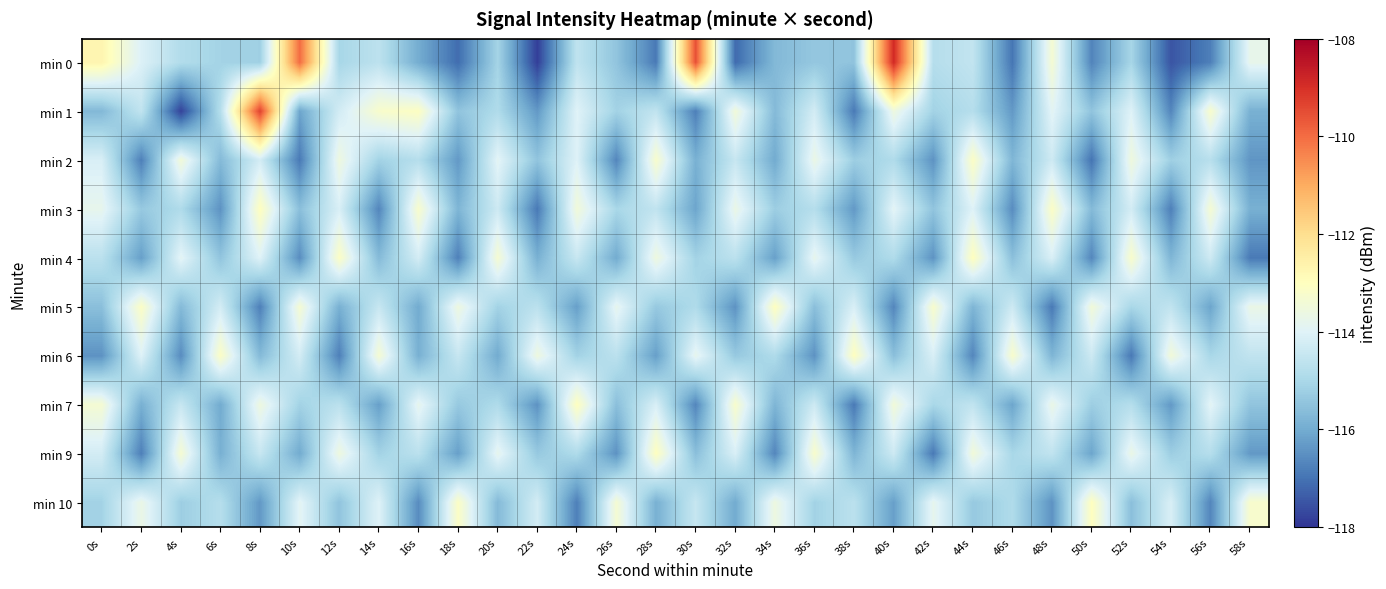

Which series has the largest range (max minus min)?

min 0